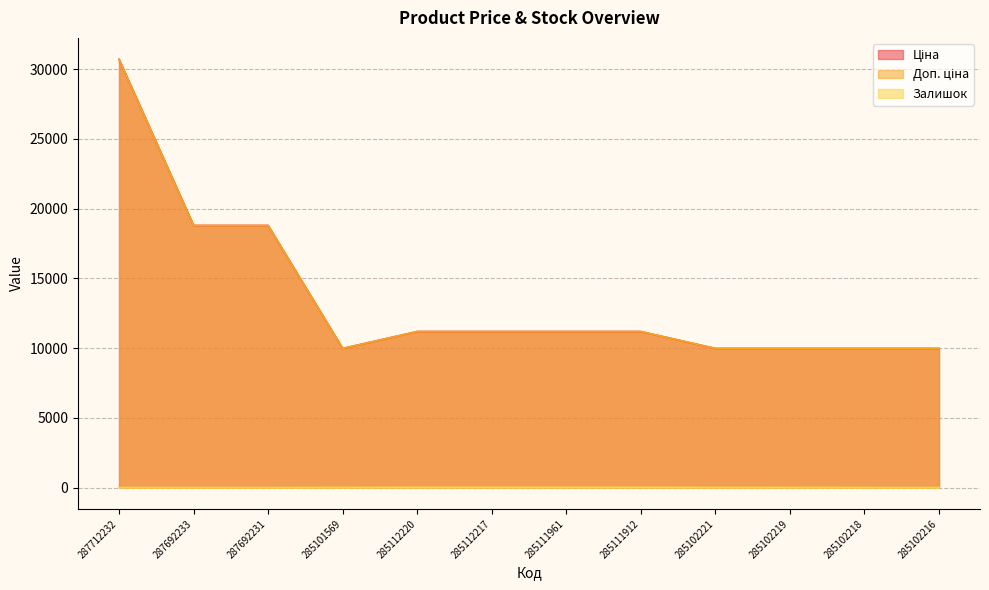

What is the sum of all Залишок values?

96.0